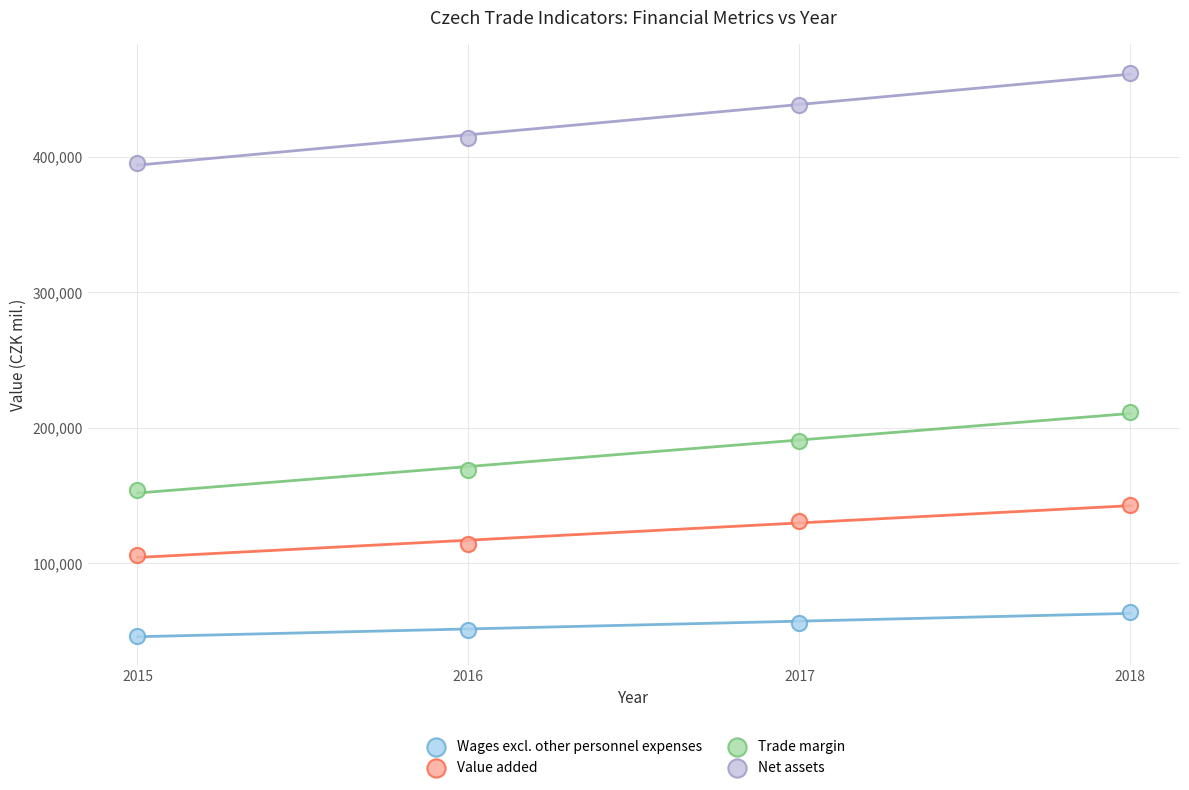

What are all the series names shown in the legend?

Wages excl. other personnel expenses, Value added, Trade margin, Net assets